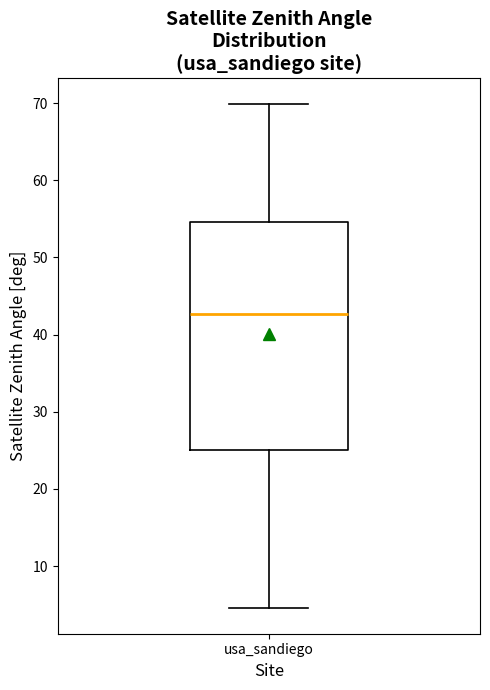

Read this box plot against the y-axis: the position of the median line, the range covered by the box, and the ends of both whiskers. The values are not printed on the chart, so give them approximately, as read against the axis.

median 43, box 25 to 55, whiskers 5 to 70